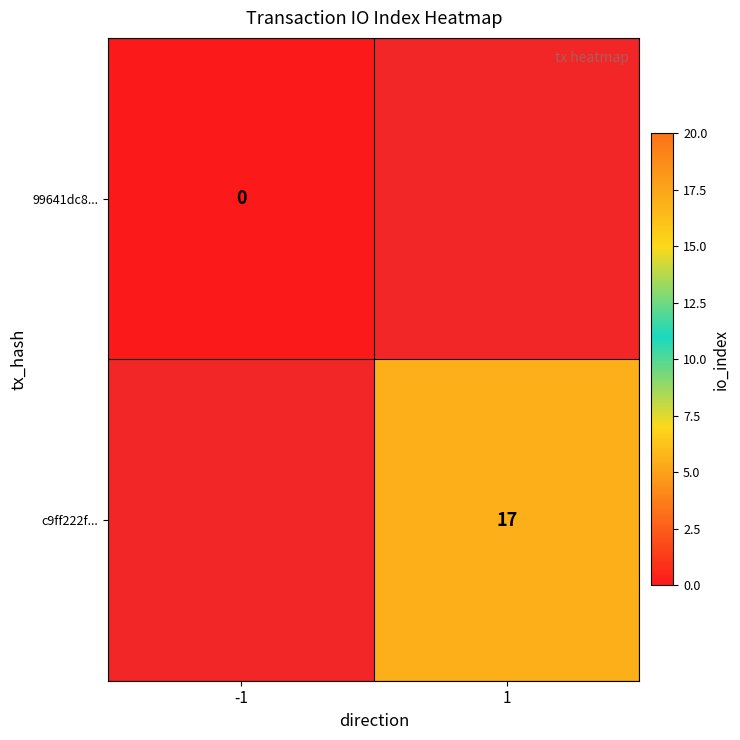

Which category has the lowest value across all series?

-1